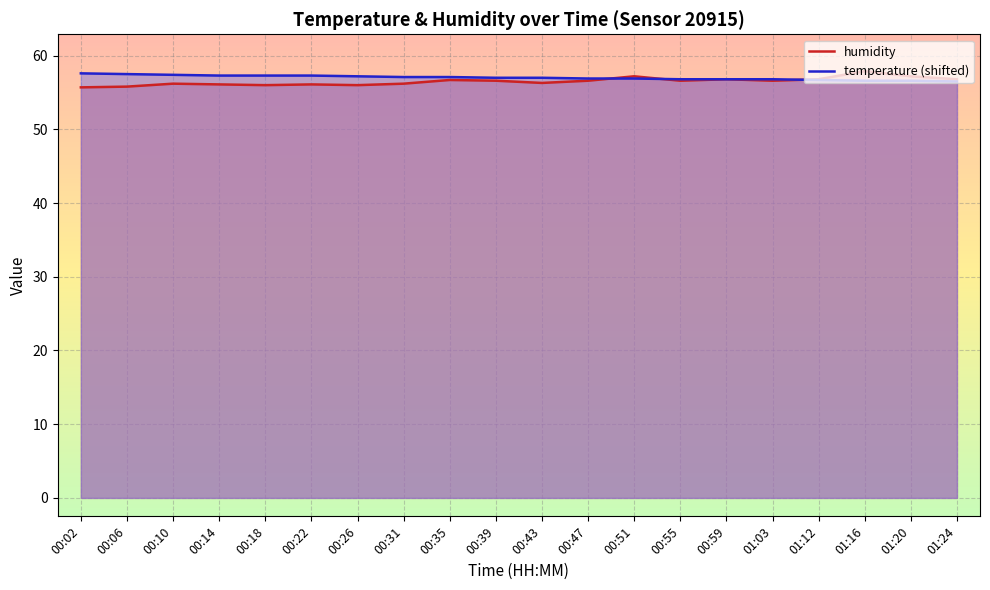

What is the label of the 6th point from the left?

00:22